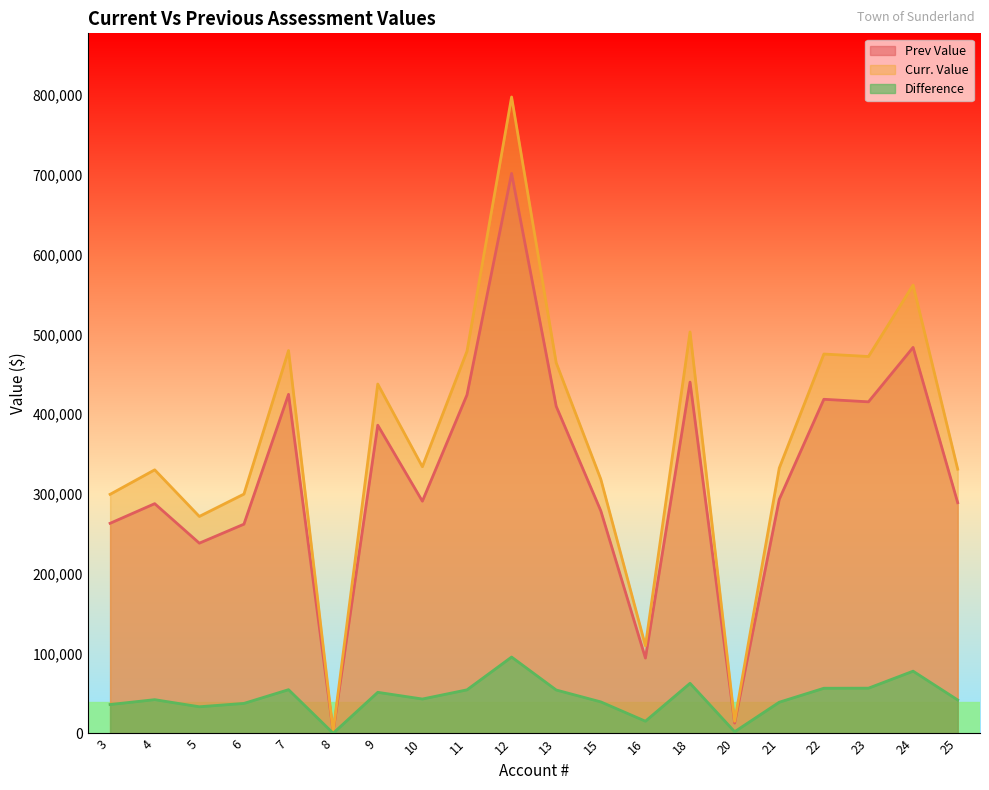

Rank the categories by Prev Value value from highest to lowest.

12, 24, 18, 7, 11, 22, 23, 13, 9, 21, 10, 25, 4, 15, 3, 6, 5, 16, 20, 8